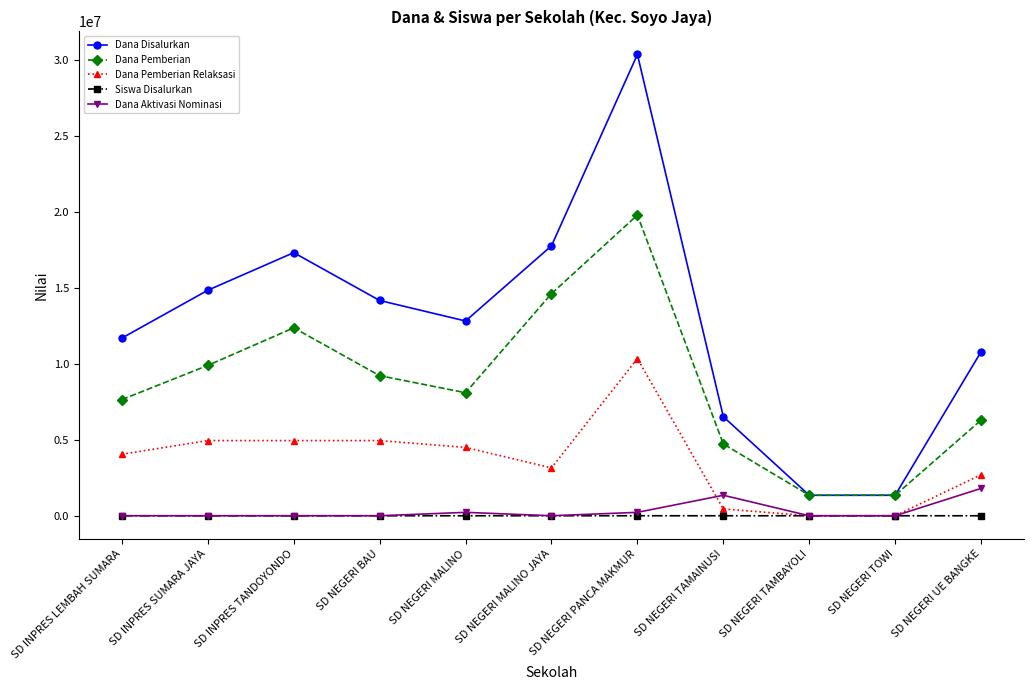

Is it true that Dana Pemberian Relaksasi equals 4500000 at SD NEGERI MALINO?

True